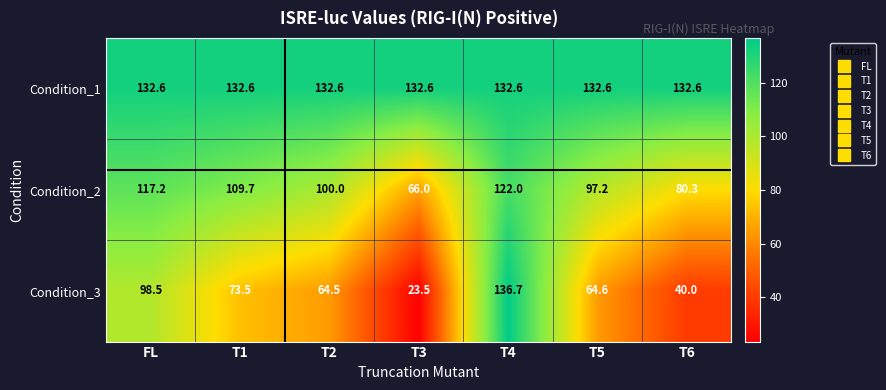

At how many categories does at least one series exceed 71?

7